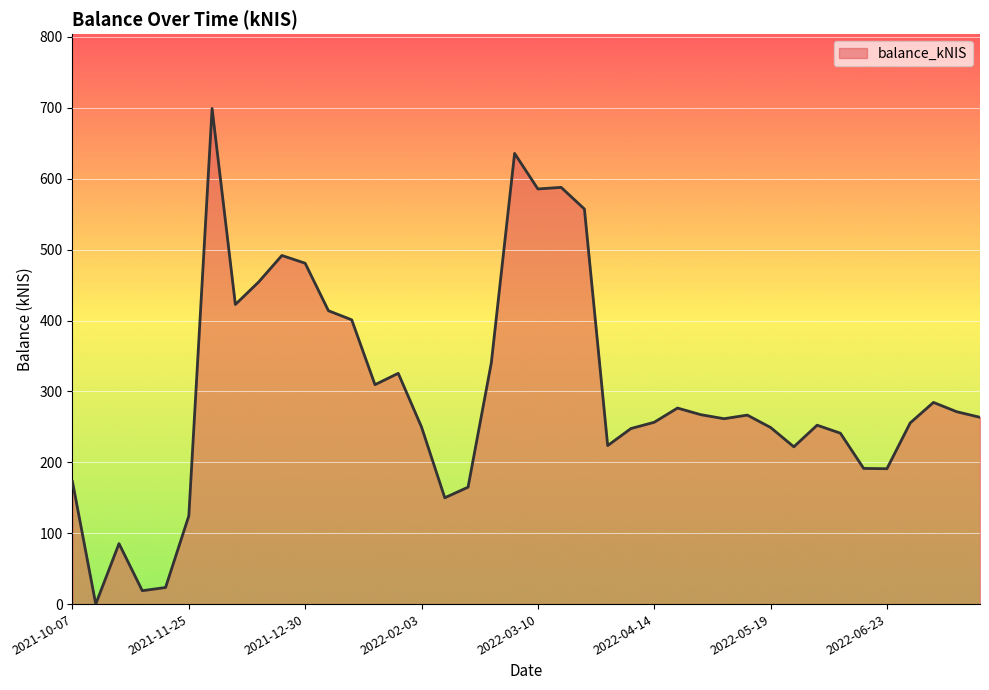

What is the greatest value displayed?

699.1